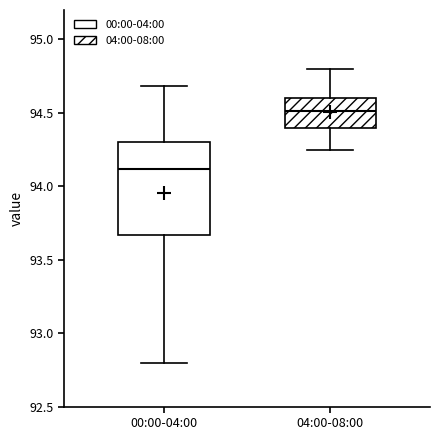

Where does the lower whisker of the box for 00:00-04:00 end on the y-axis? The values are not printed on the chart, so give them approximately, as read against the axis.

92.80